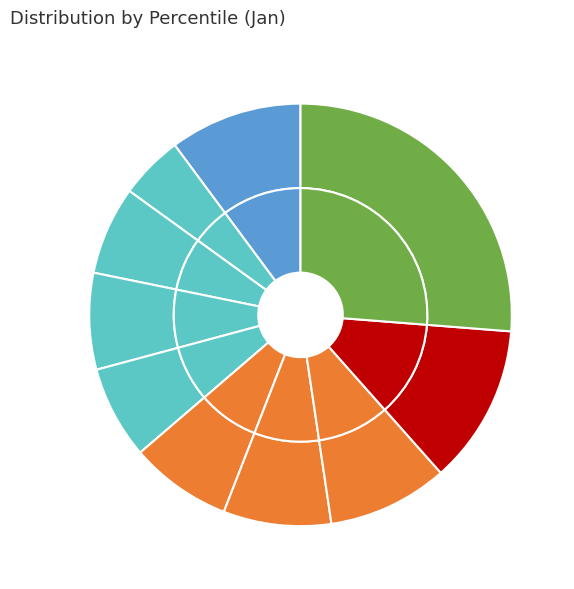

Is it true that pct15 is 5% of the pie?

True